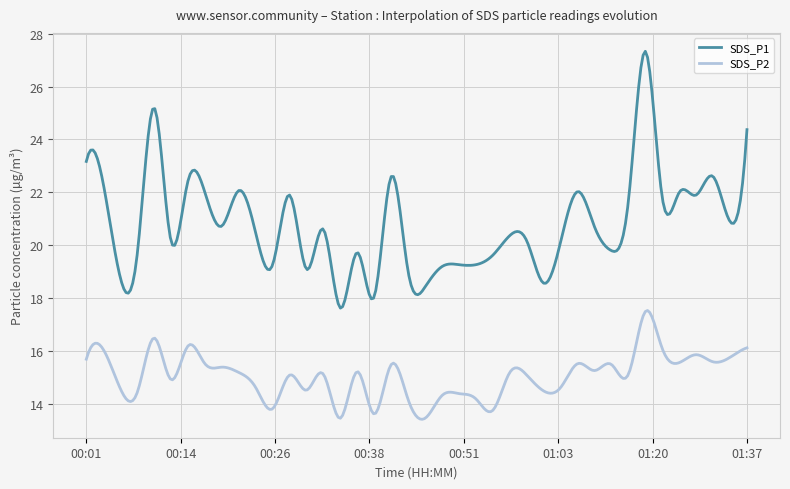

Which series has the largest total across all categories?

SDS_P1